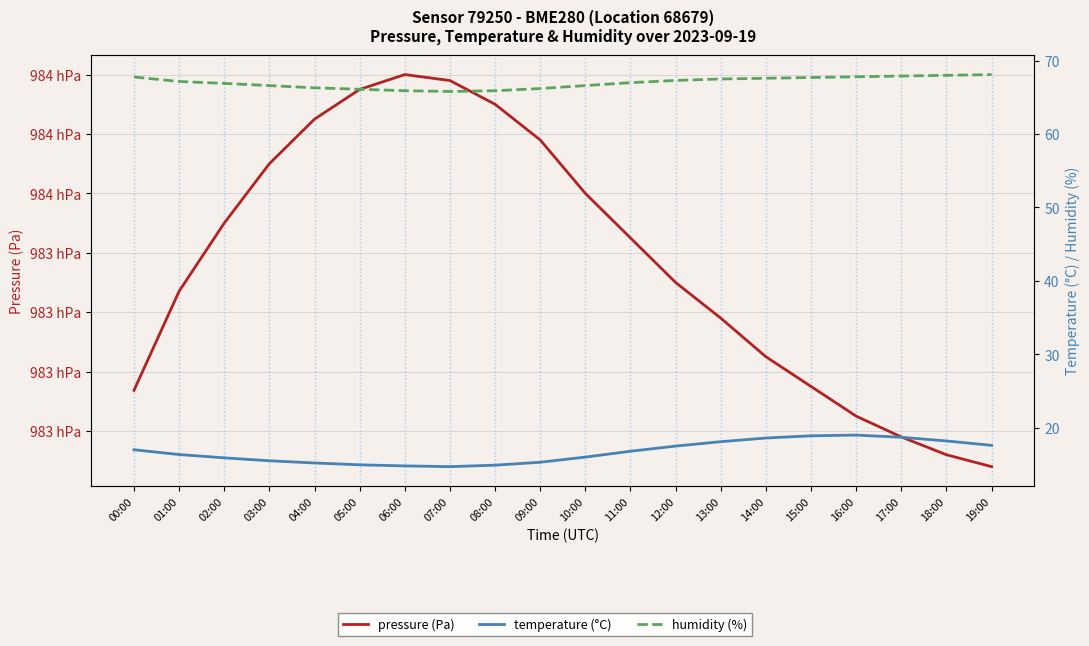

Reading right to left, extract all data points from this chart.

pressure (Pa): 98268.0	98272.0	98278.0	98285.0	98295.0	98305.0	98318.0	98330.0	98345.0	98360.0	98378.0	98390.0	98398.0	98400.0	98395.0	98385.0	98370.0	98350.0	98327.1	98293.7
temperature (°C): 17.6	18.2	18.7	19.0	18.9	18.6	18.1	17.5	16.8	16.0	15.3	14.9	14.7	14.8	14.9	15.2	15.5	15.9	16.4	17.0
humidity (%): 68.1	68.0	67.9	67.8	67.7	67.6	67.5	67.3	67.0	66.6	66.2	65.9	65.8	65.9	66.1	66.3	66.6	66.9	67.2	67.8